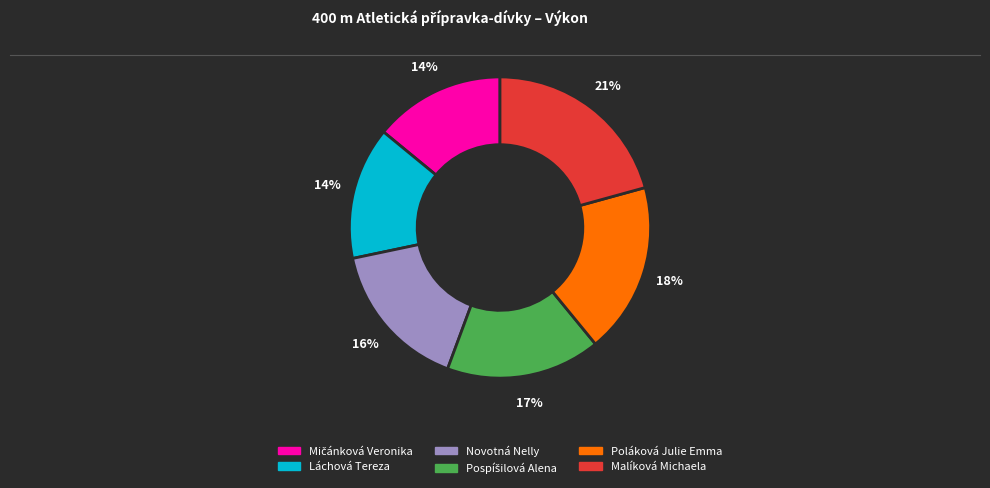

Does any single category account for the majority?

No